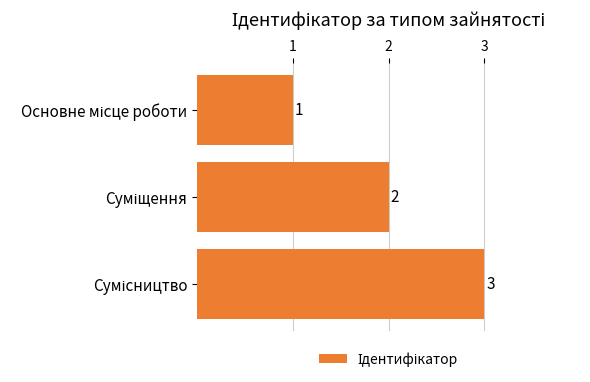

Are the bars horizontal?

Yes